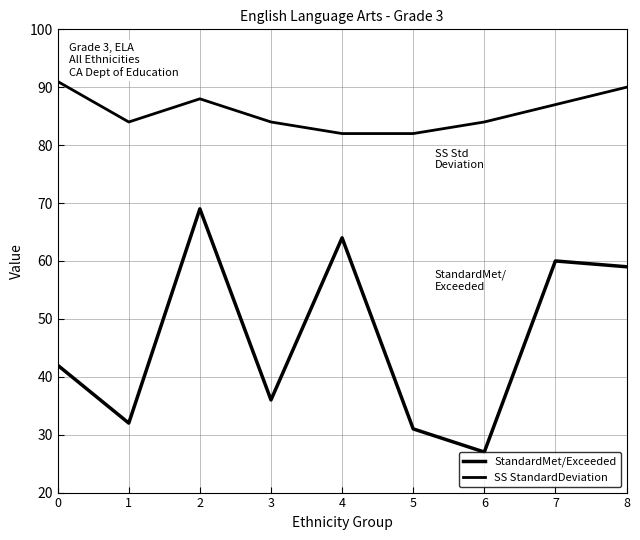

Does the chart have visible grid lines?

Yes